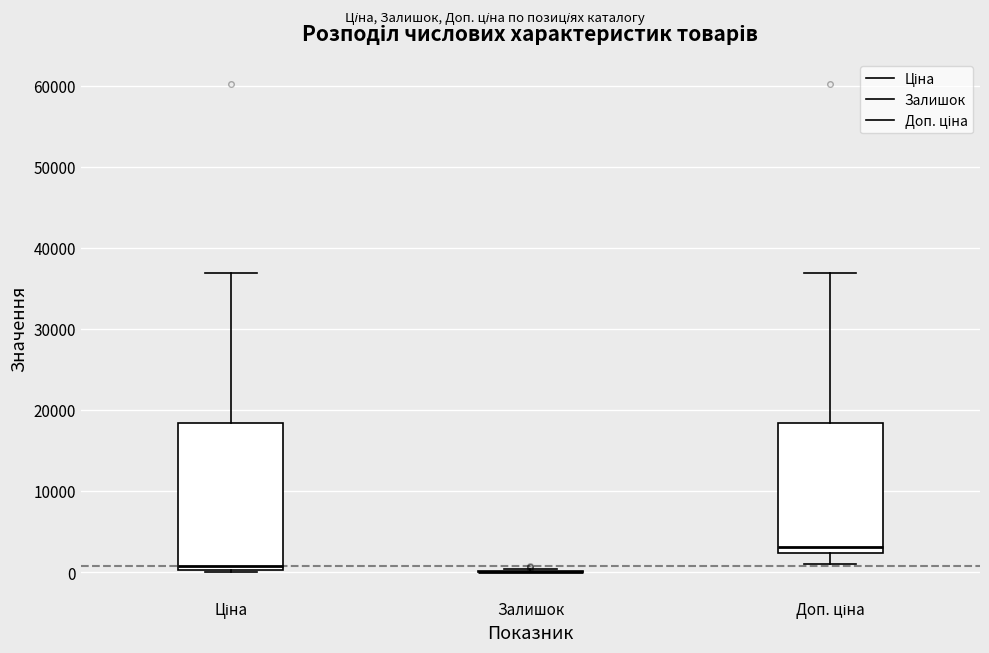

Reading left to right, read every box against the y-axis: the position of its median line, the range the box covers, and the ends of its whiskers. The values are not printed on the chart, so give them approximately, as read against the axis.

Ціна: median 1000, box 0 to 18000, whiskers 0 to 37000
Залишок: box collapsed to a line at 0, whiskers 0 to 0
Доп. ціна: median 3000, box 2000 to 18000, whiskers 1000 to 37000